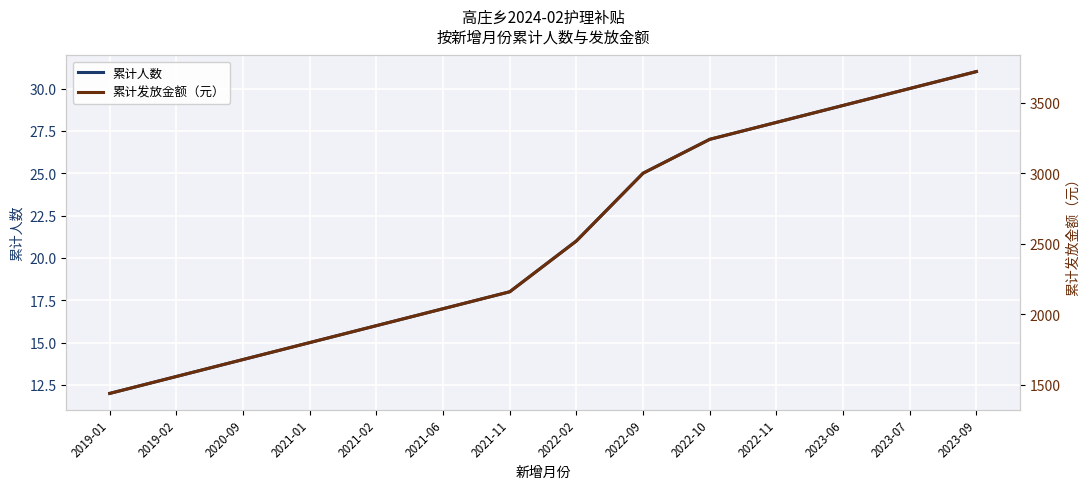

What is the label of the 5th point from the left?

2021-02